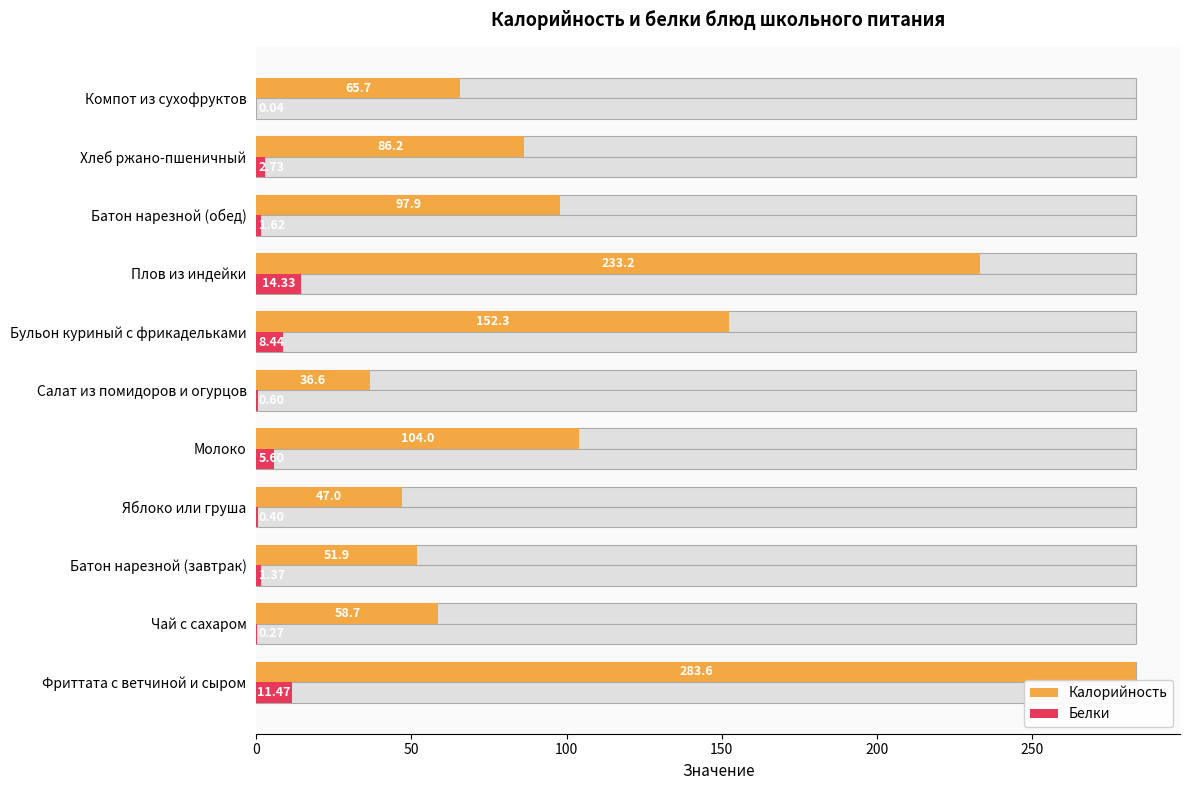

At how many categories does at least one series exceed 36?

11